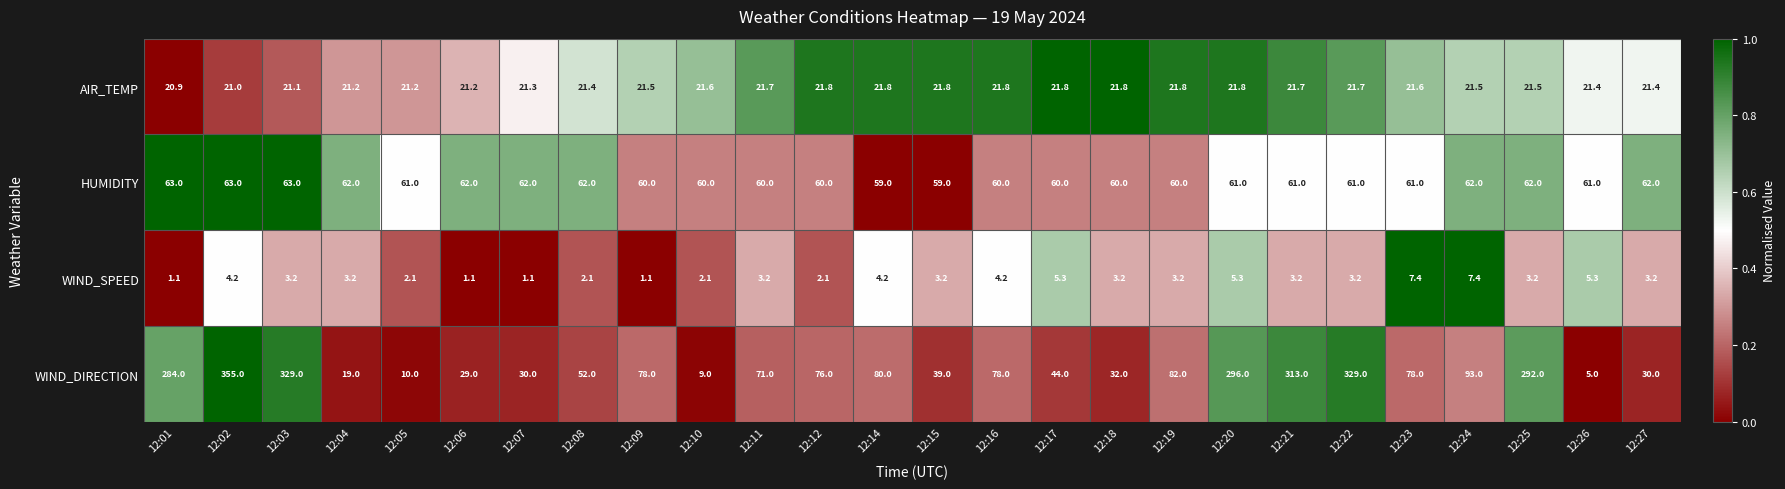

What is the total value across all series at 12:04?

105.4